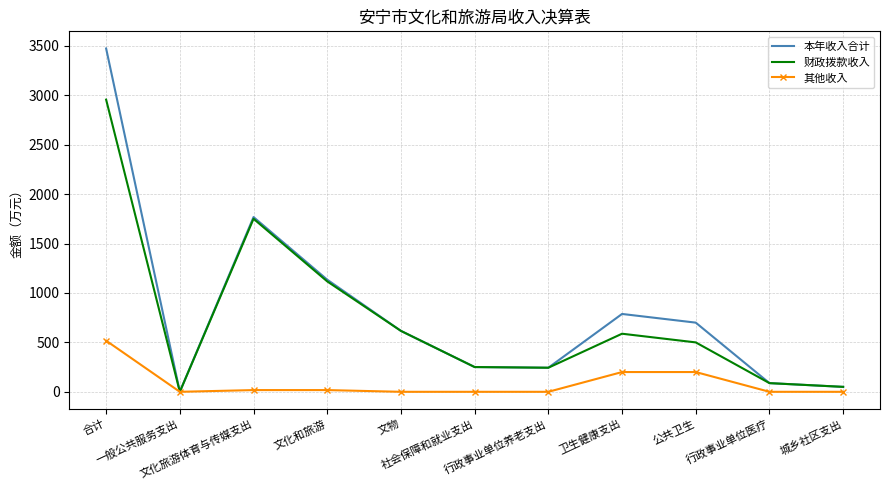

What is the value of the 本年收入合计 point at the 1st from the left?

3474.2